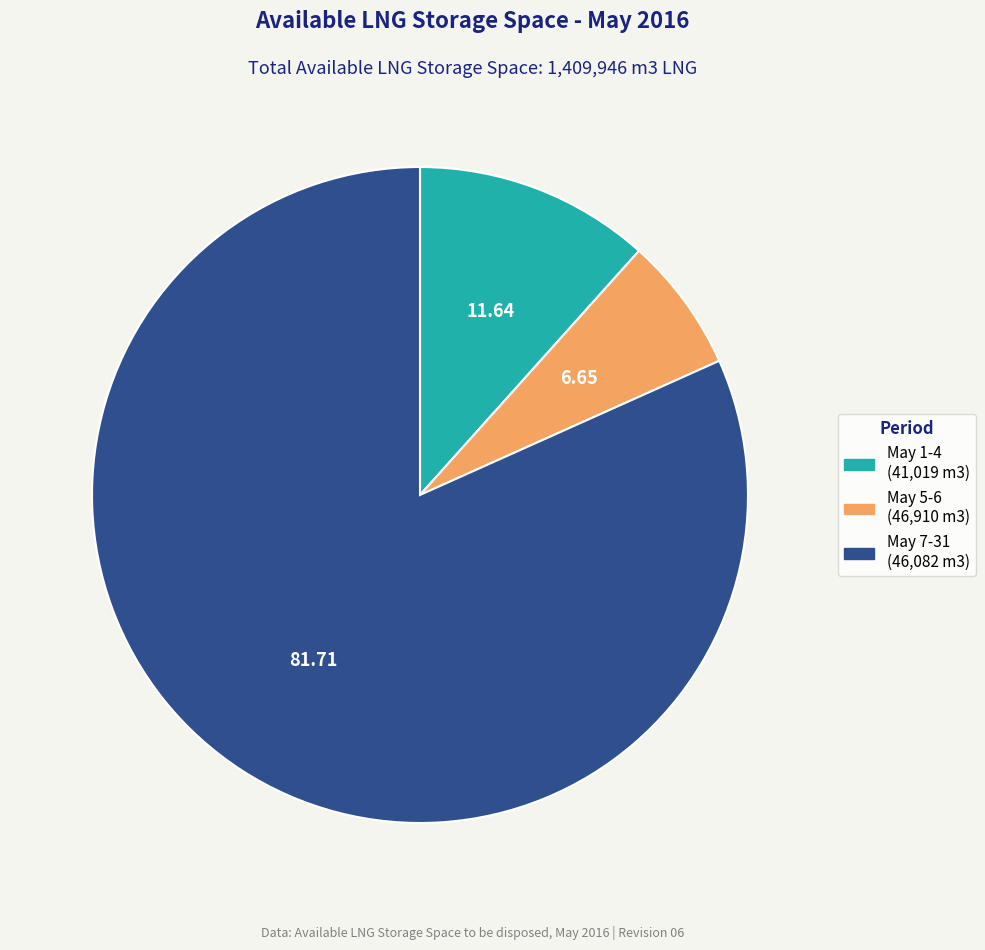

Approximately how many times larger is the value at May 7-31 (46,082 m3) compared to May 1-4 (41,019 m3)?

7.0